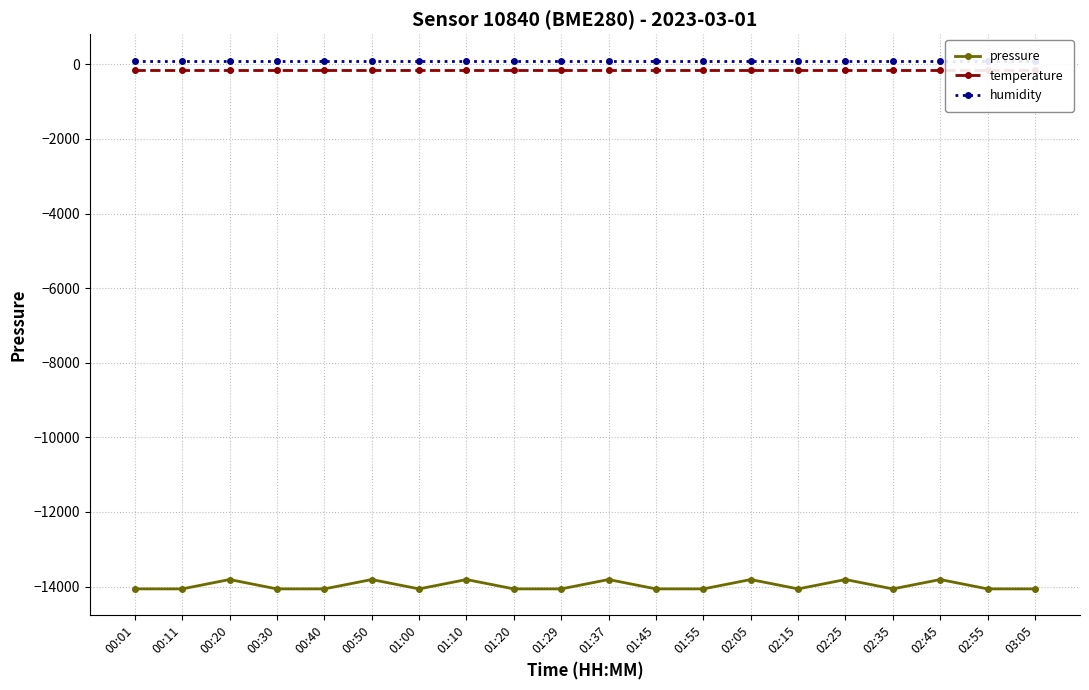

What is the highest value of the temperature series?

-142.9